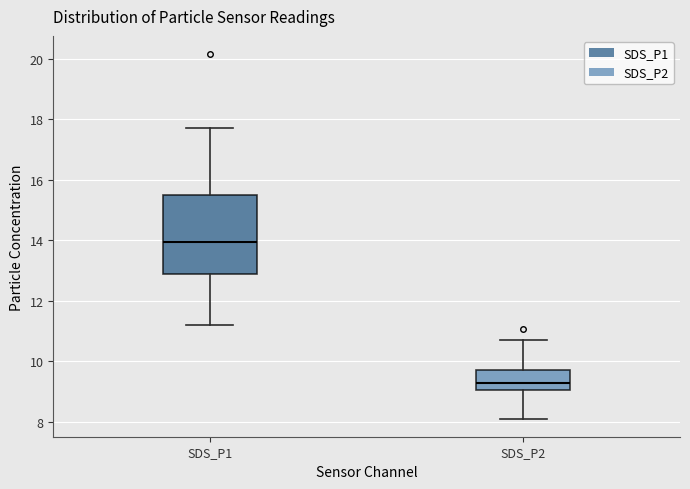

Which box has the lowest median line?

SDS_P2